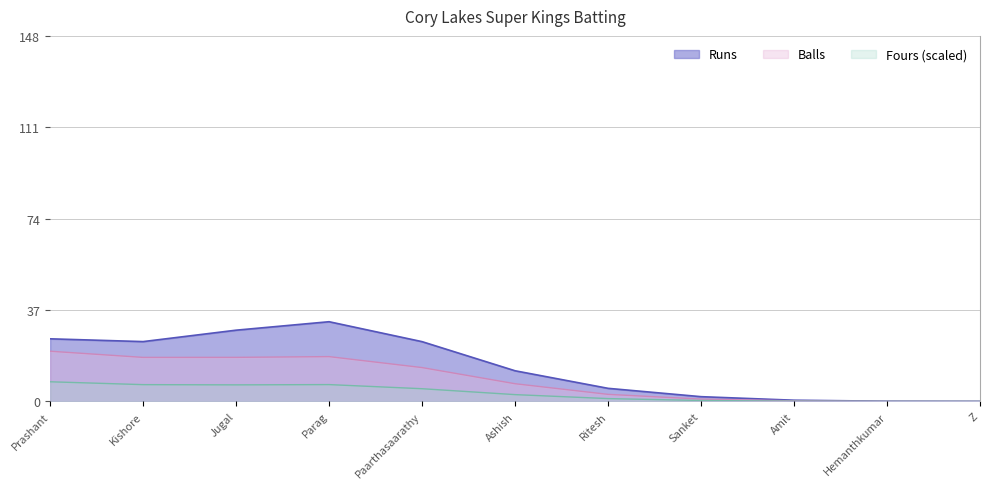

What are all the series names shown in the legend?

Runs, Balls, Fours (scaled)